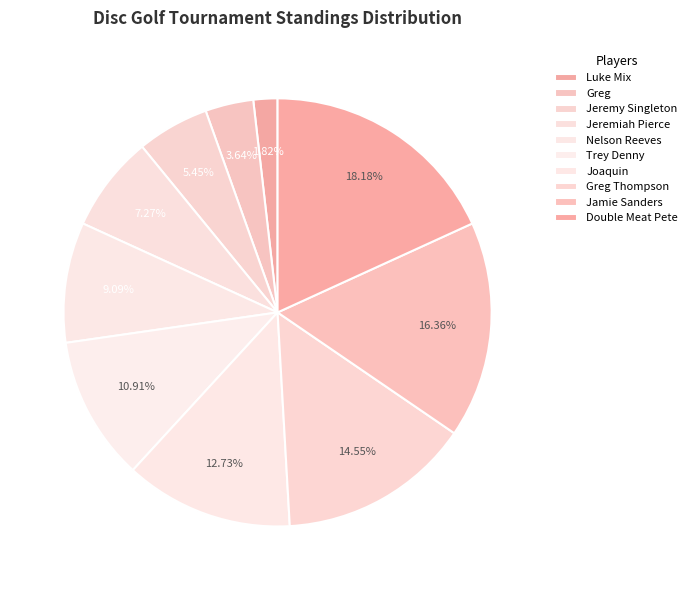

Which category has the smallest portion of the pie?

Luke Mix